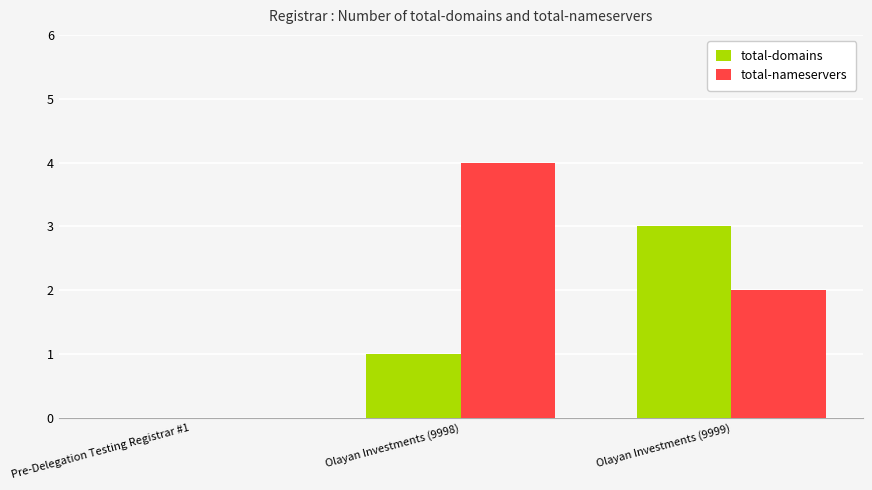

Is it true that total-nameservers equals -2 at Pre-Delegation Testing Registrar #1?

False